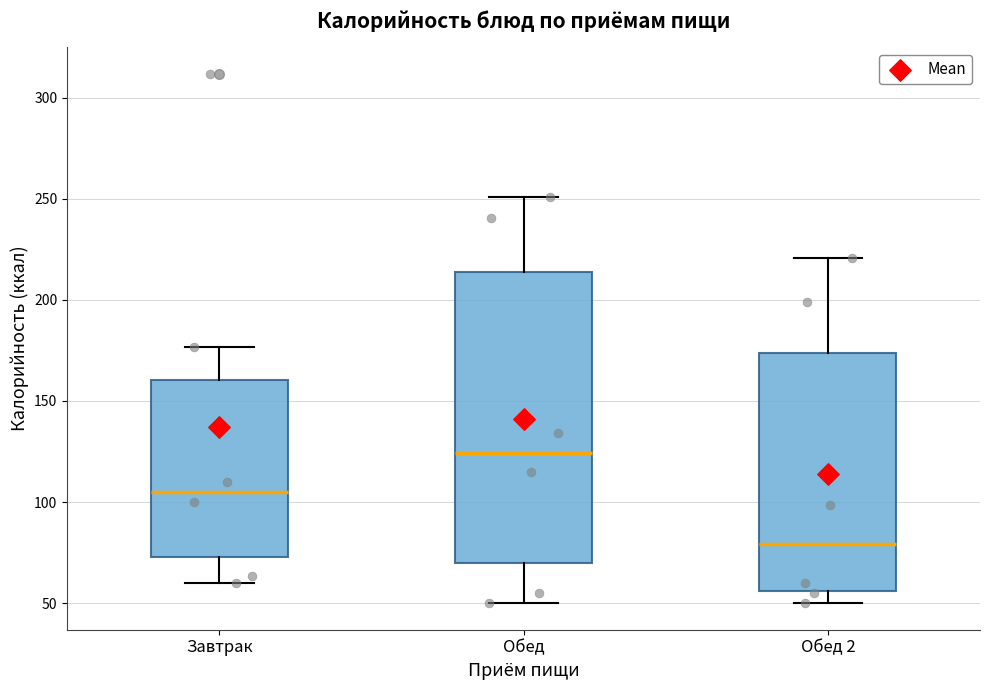

Comparing the boxes themselves (not the whiskers), which one is the tallest?

Обед